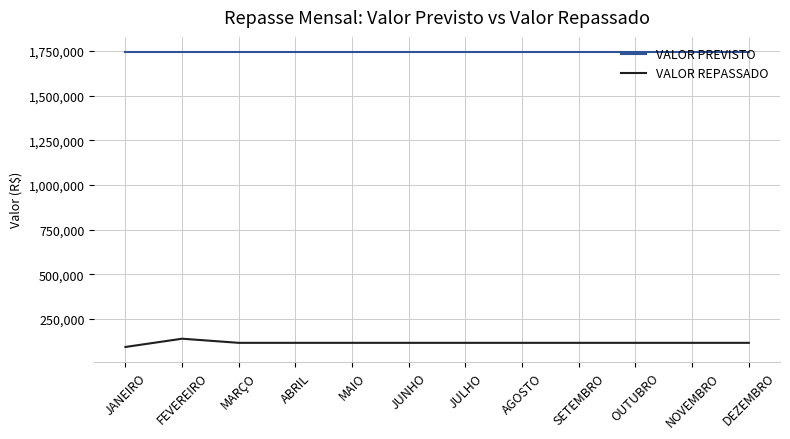

List the series in order of their overall mean, highest first.

VALOR PREVISTO, VALOR REPASSADO